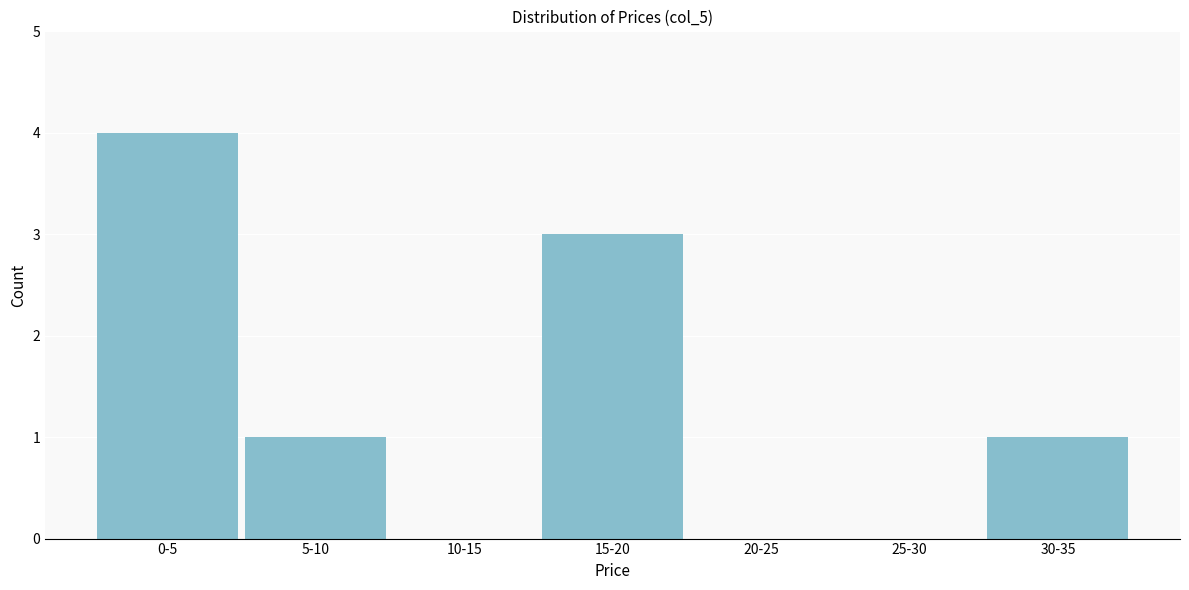

Reading left to right, transcribe all the data shown in this chart.

0-5=4	5-10=1	10-15=0	15-20=3	20-25=0	25-30=0	30-35=1